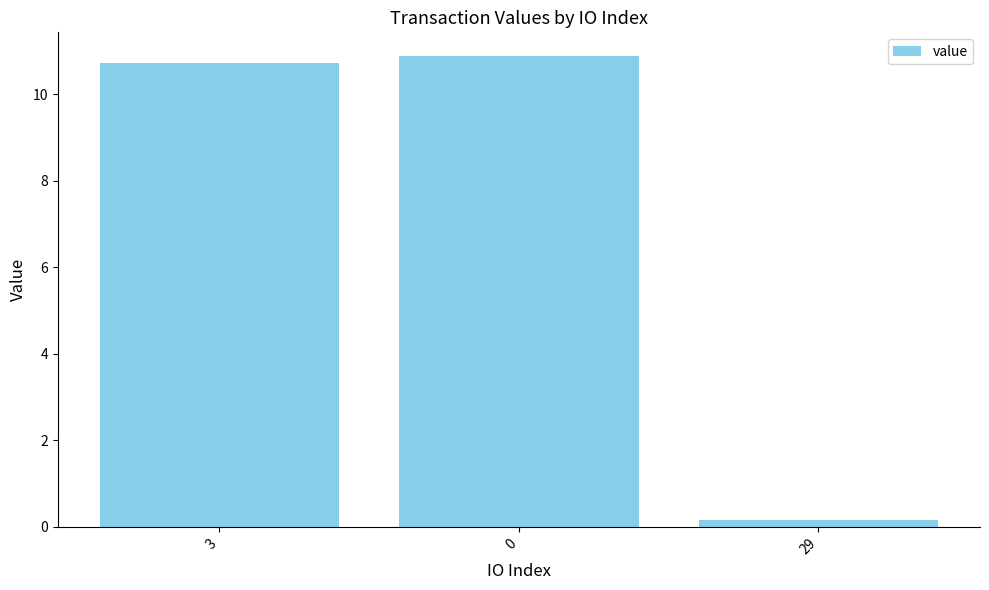

Is it true that the value at 3 is 17.5?

False